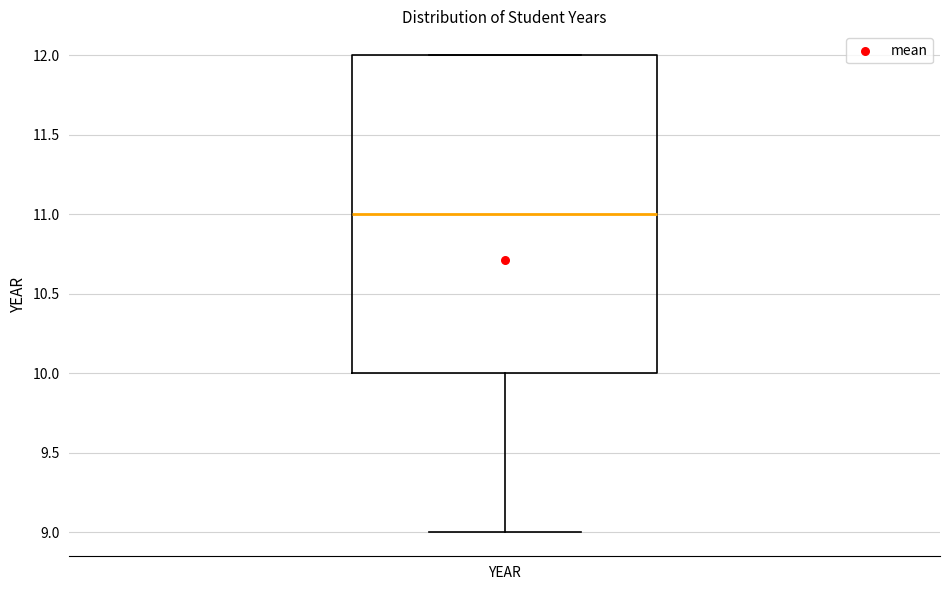

Where is the lower edge of the box for YEAR on the y-axis? The values are not printed on the chart, so give them approximately, as read against the axis.

10